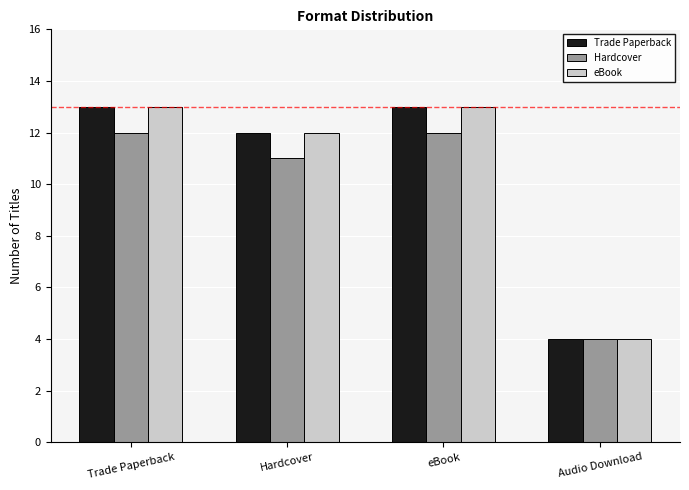

What is the difference between the Hardcover values at Audio Download and eBook?

8